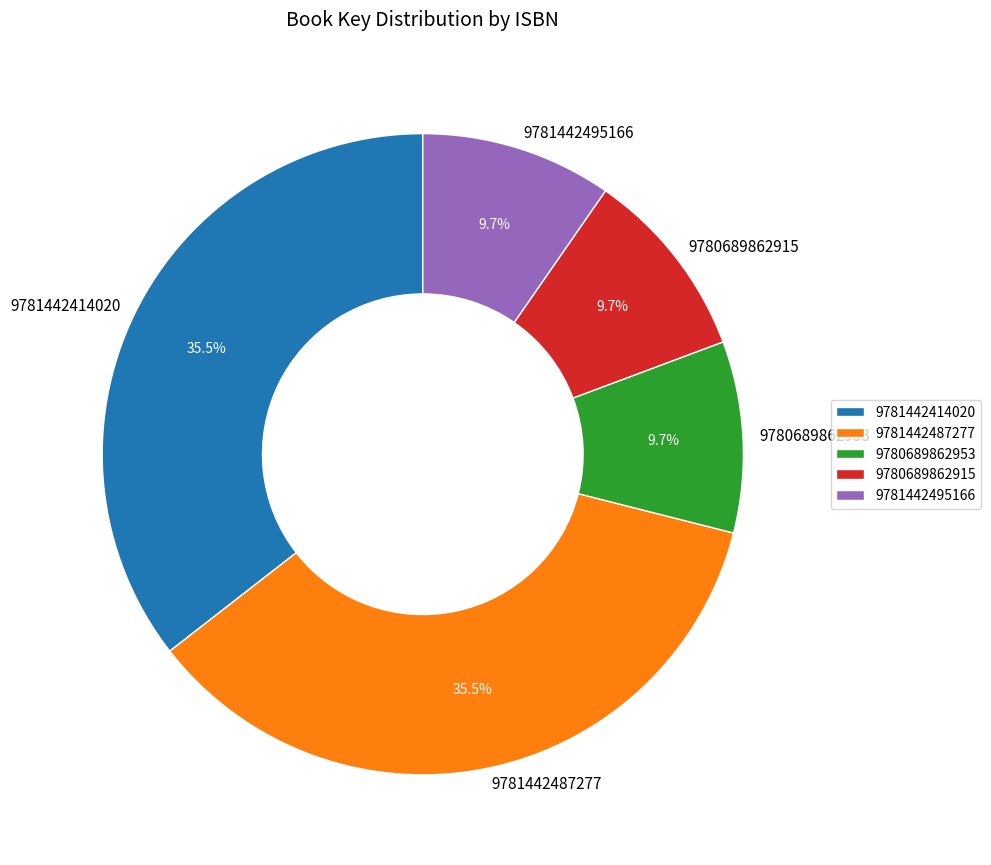

Count the number of slices in the pie.

5